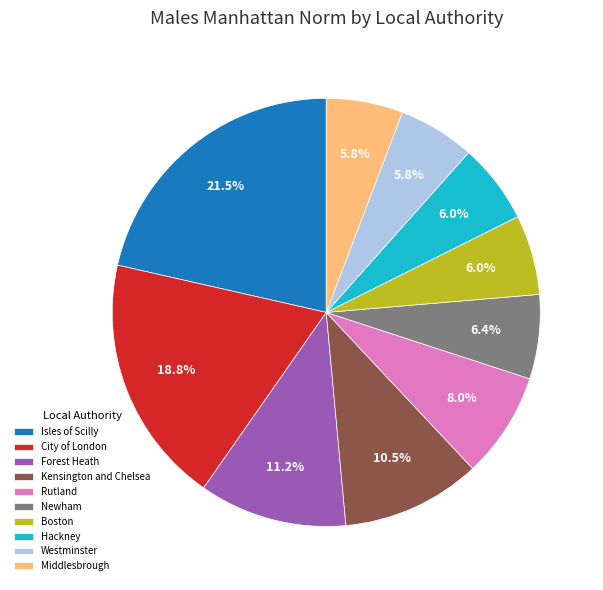

To the nearest percent, what percentage of the pie is Westminster?

6%